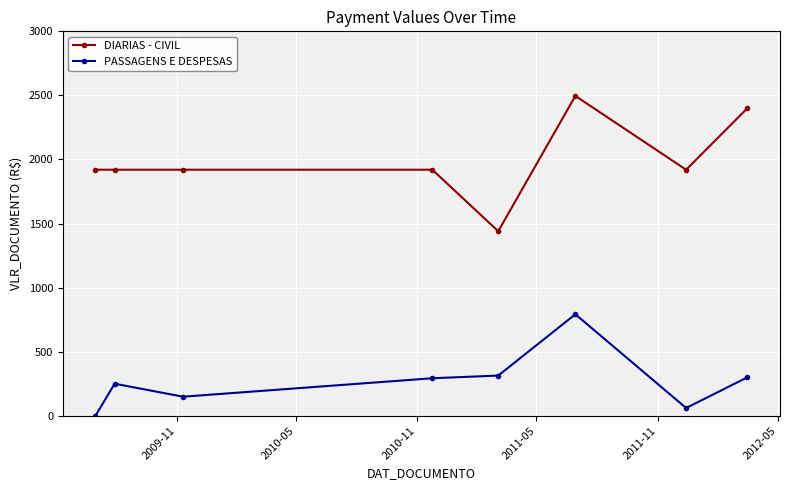

How many lines are shown in the chart?

2